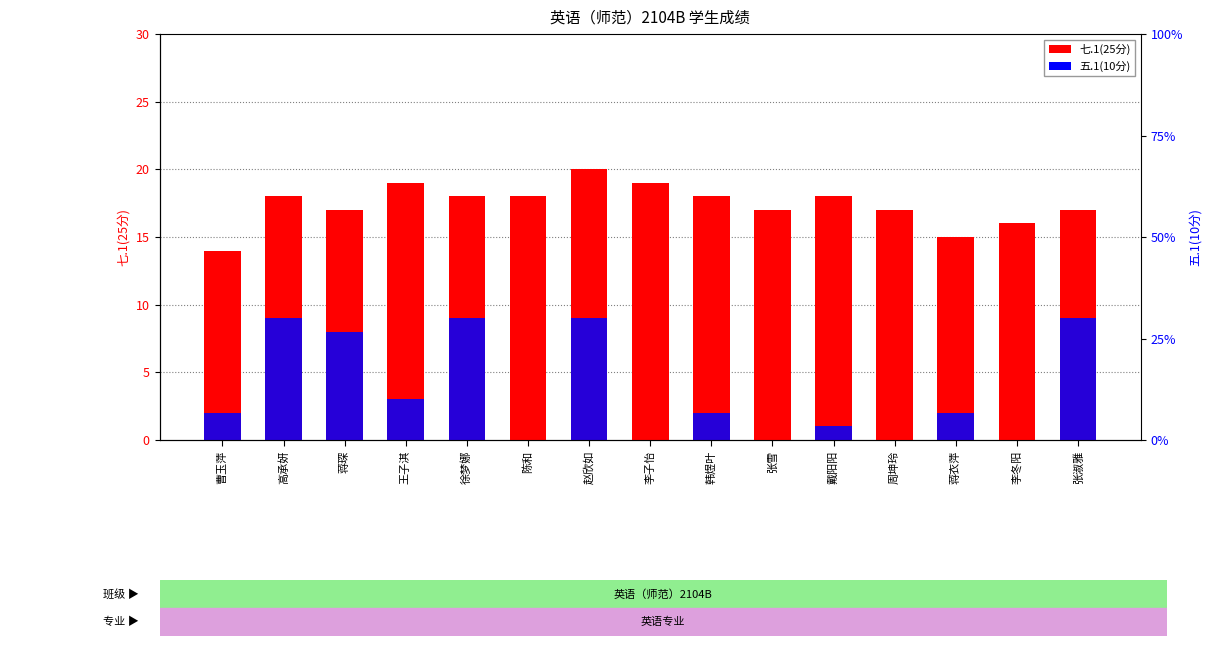

How many bars are there in total?

30